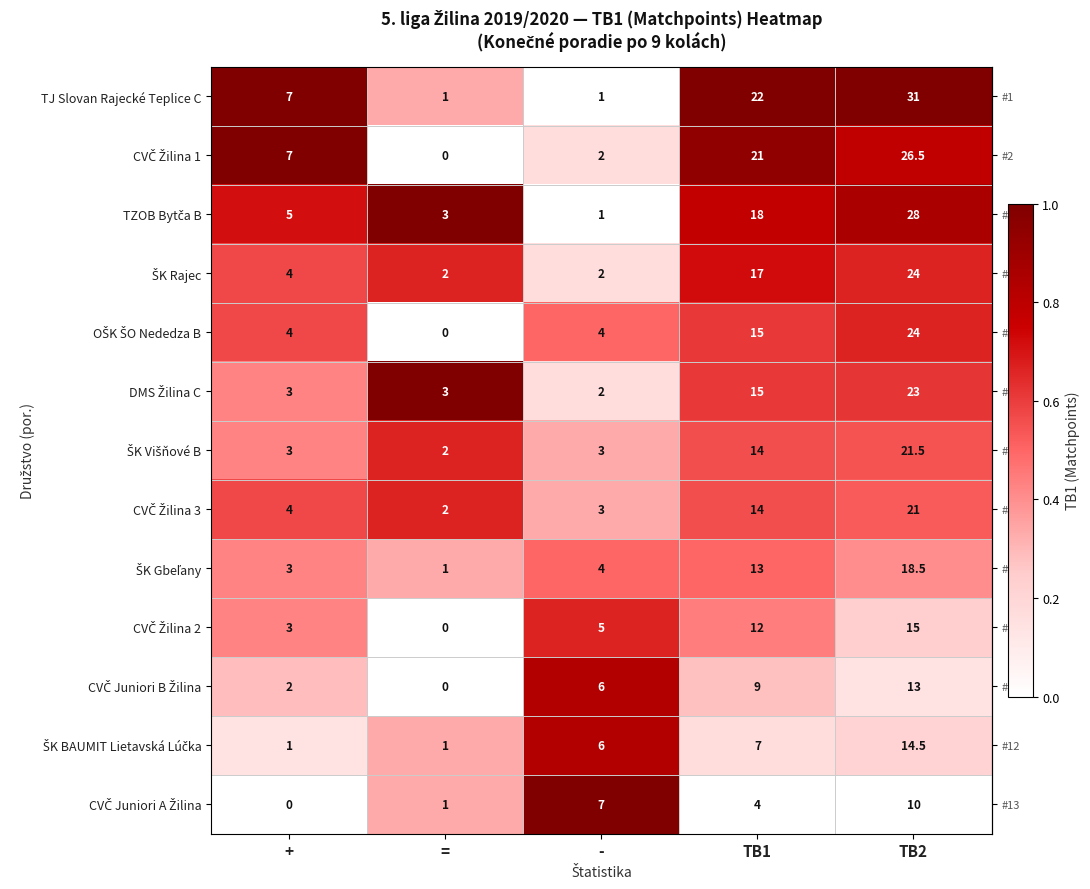

At which category does the chart reach its peak across all series?

TB2